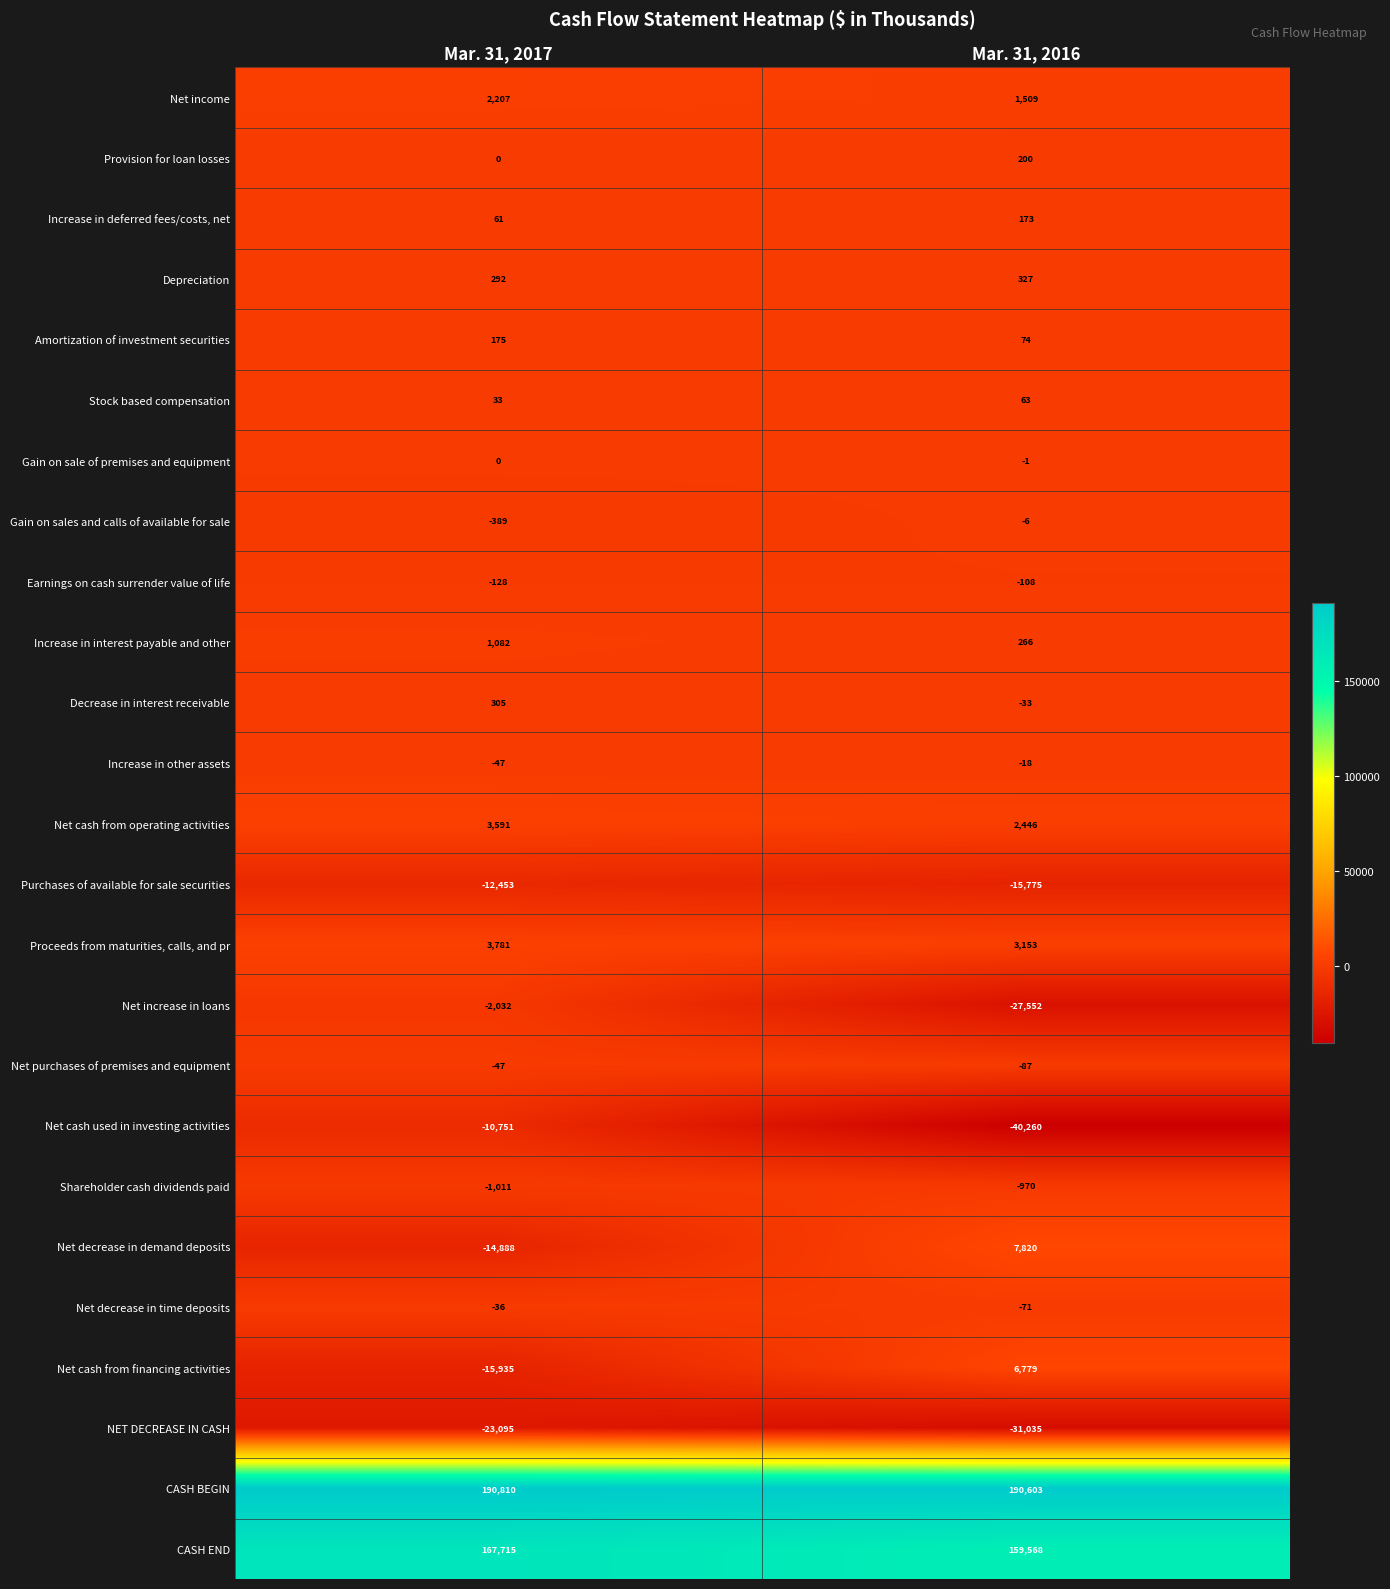

What is the smallest value displayed?

-40260